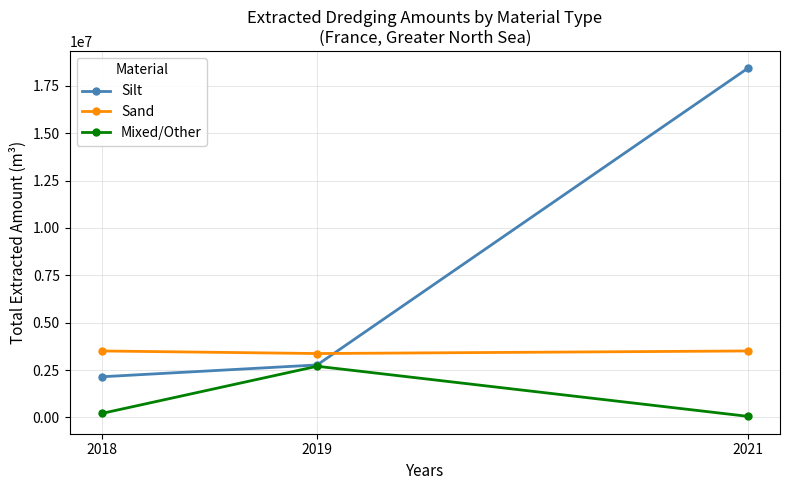

Is the value of Silt at 2019 greater than the value of Sand at 2018?

No